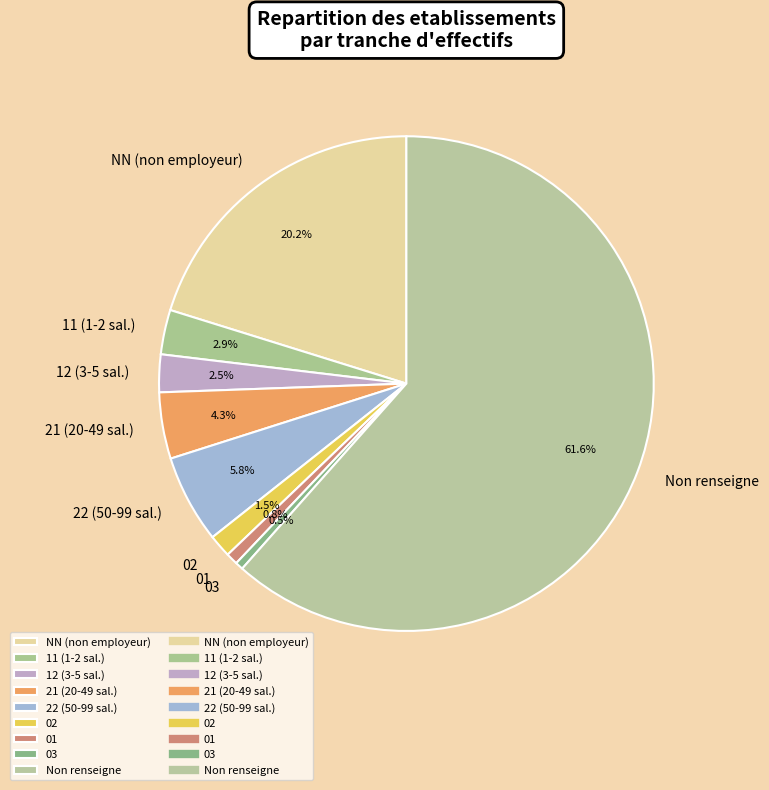

Is 03 the majority of the pie?

No